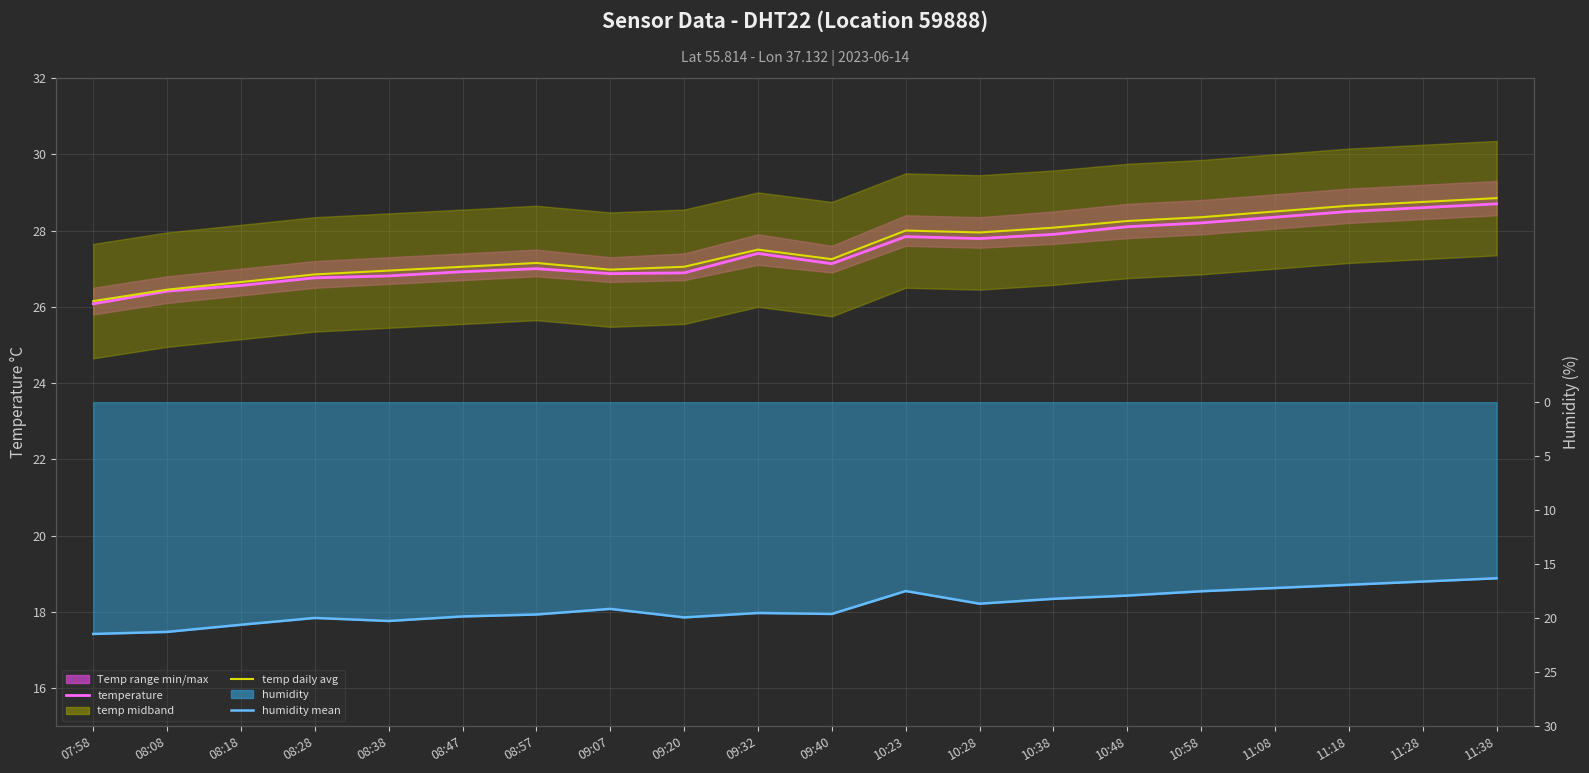

True or false: humidity mean and temp daily avg intersect in this chart.

False